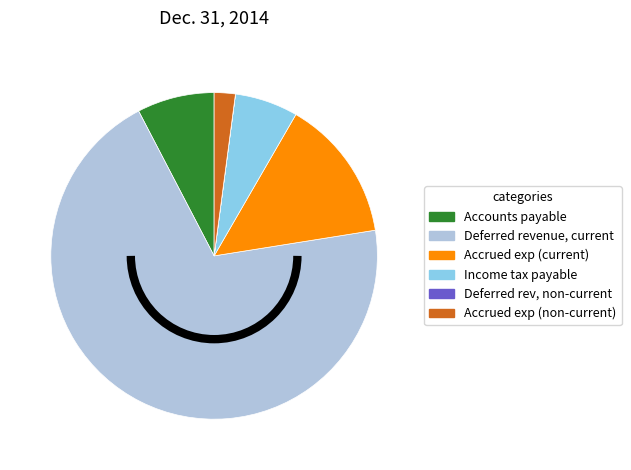

Does any single category account for the majority?

Yes